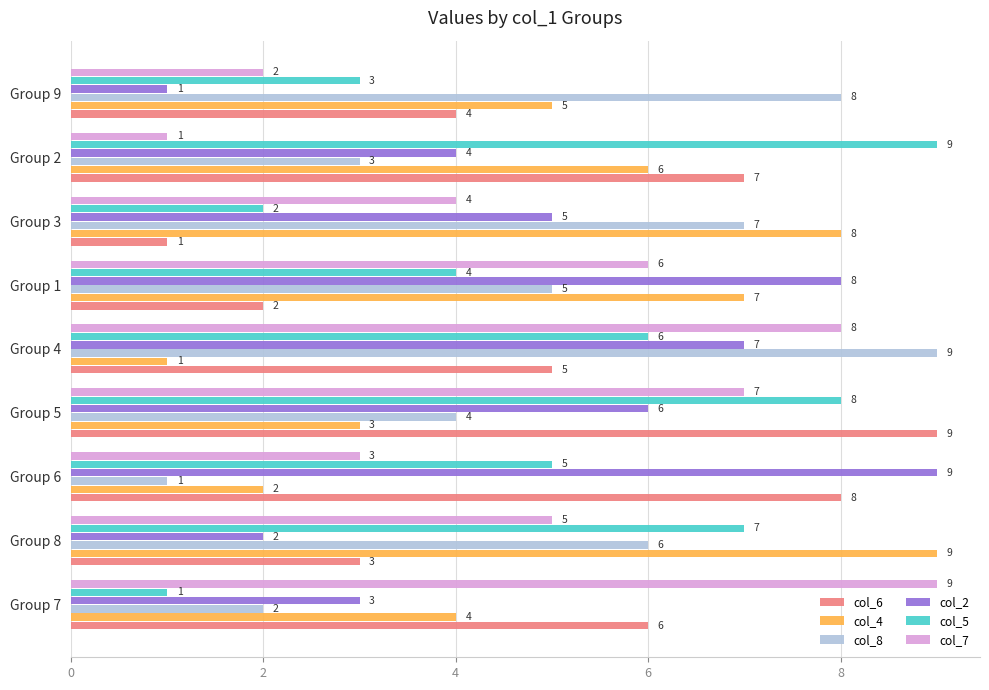

What is the difference between the maximum and minimum values in the col_5 series?

8